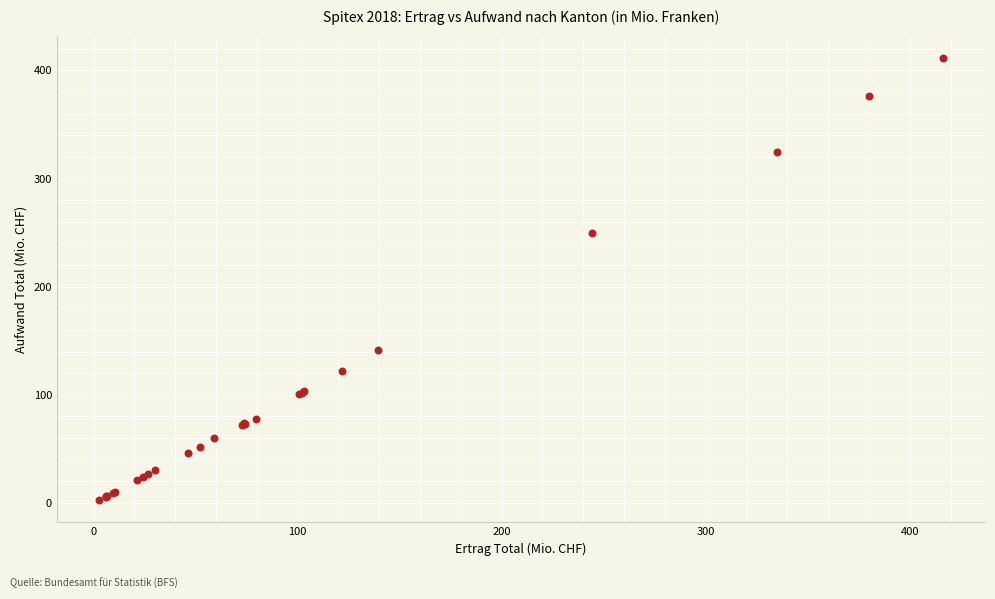

What Y value in the scatter plot is closest to 207?

249.4